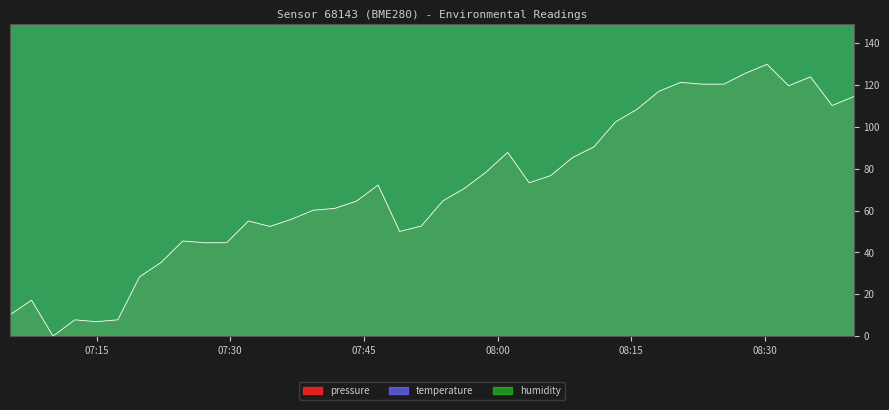

True or false: pressure and temperature cross at least once.

False